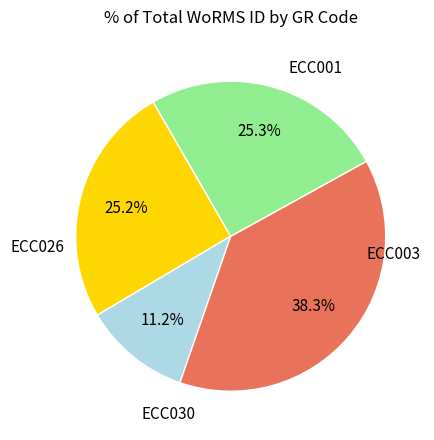

Does any single category account for the majority?

No